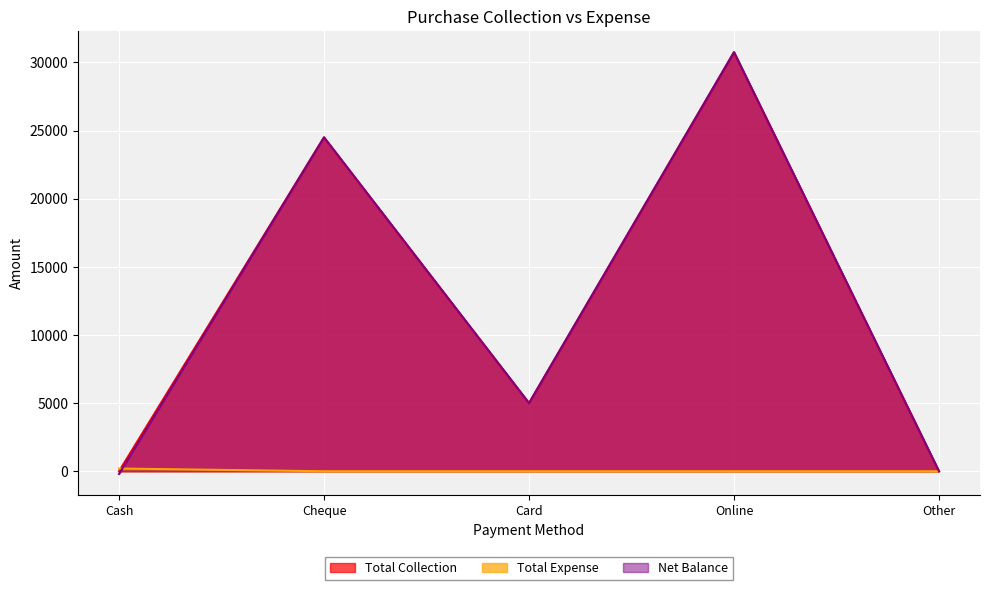

Is it true that Total Expense equals 200 at Cash?

True